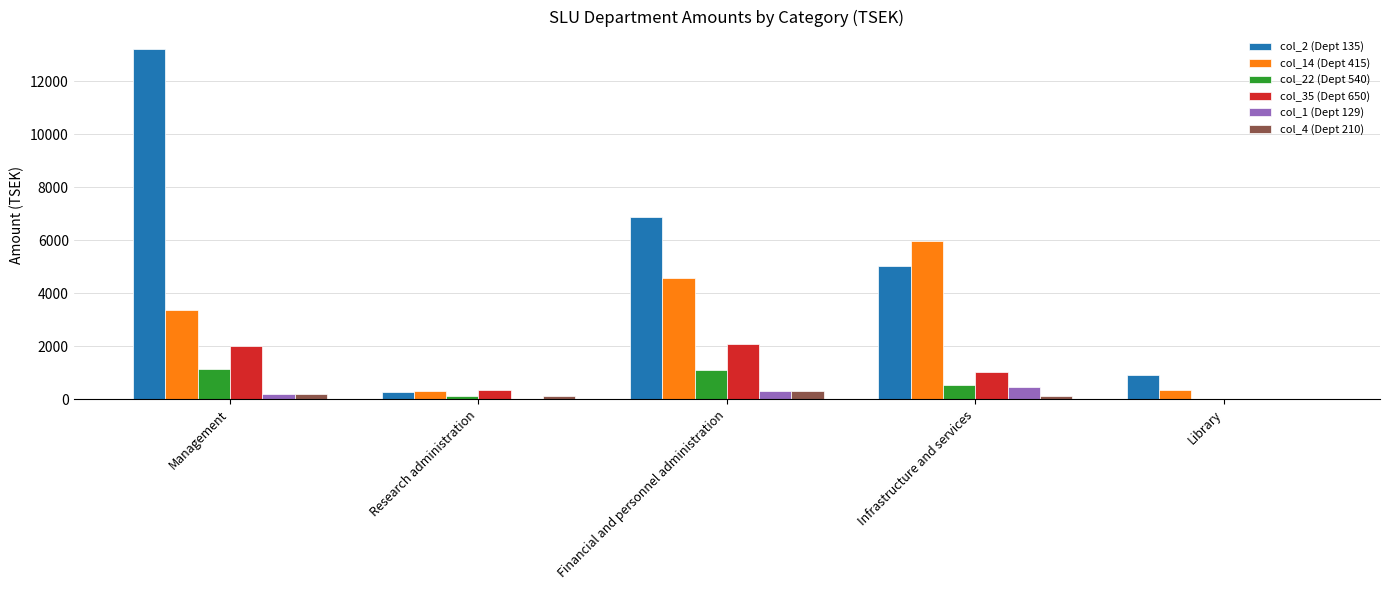

What is the average value of the col_14 (Dept 415) series?

2911.3